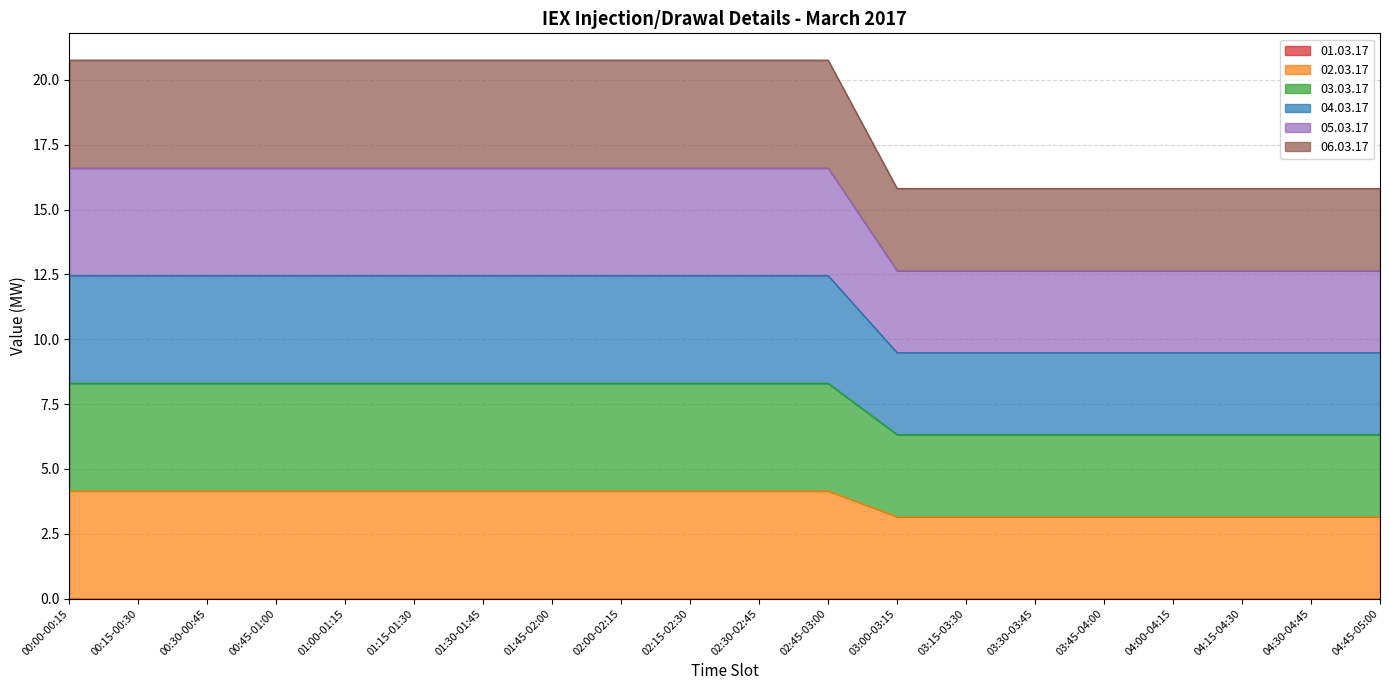

True or false: 06.03.17 and 05.03.17 intersect in this chart.

False